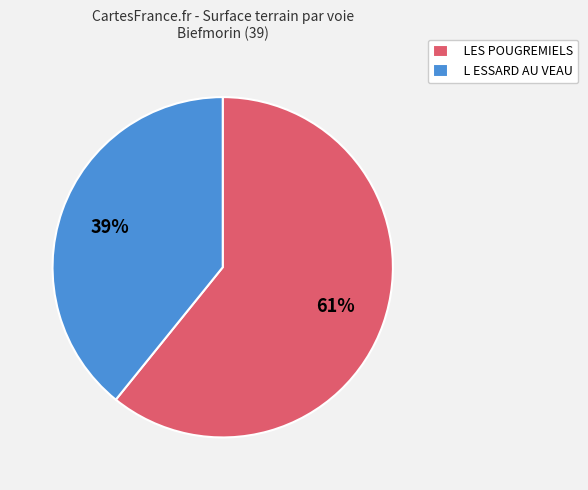

To the nearest percent, what is the difference between the LES POUGREMIELS and L ESSARD AU VEAU slice percentages?

22%